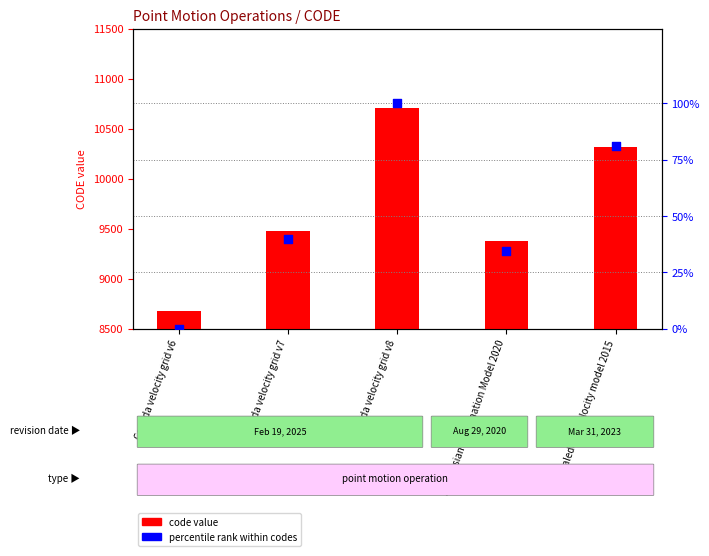

Which series has the largest total across all categories?

code value